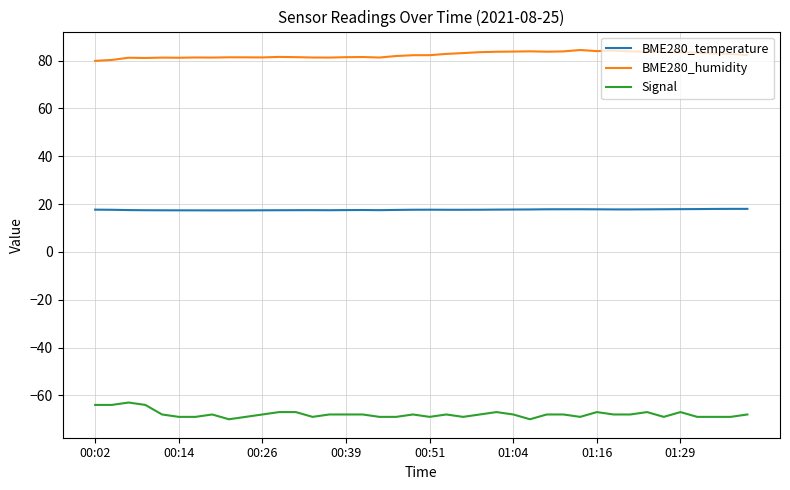

List the series in order of their peak value, lowest first.

Signal, BME280_temperature, BME280_humidity